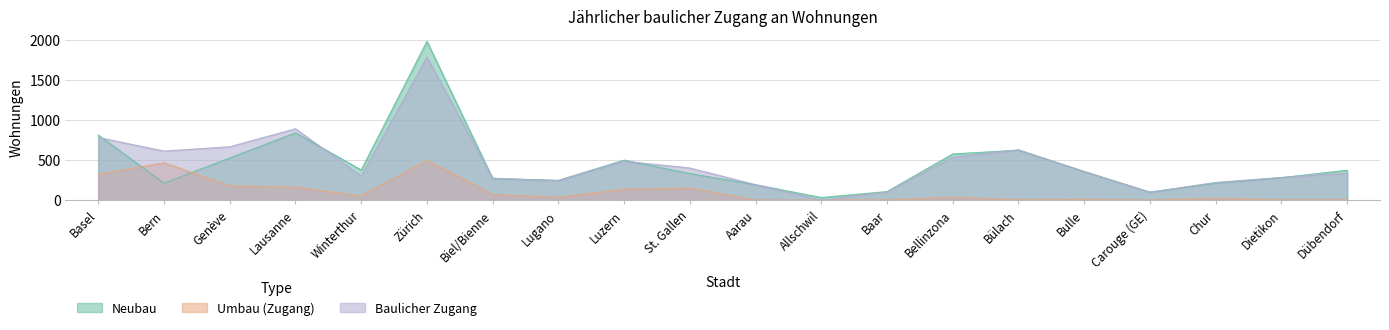

How many distinct data groups are displayed?

3